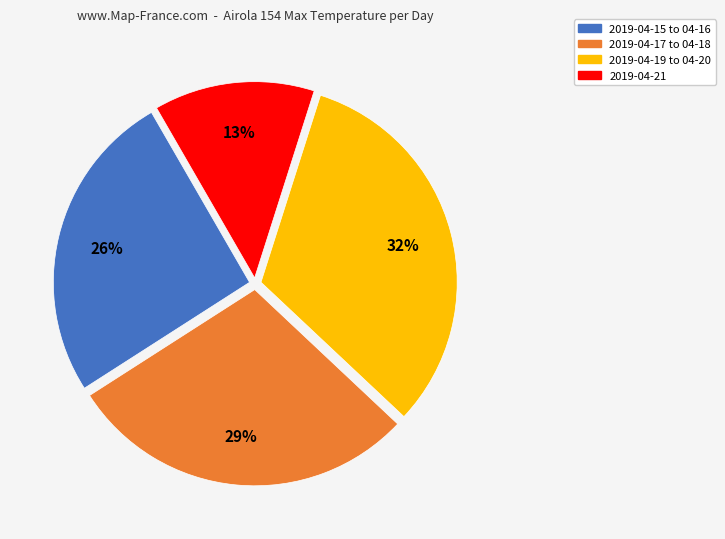

To the nearest percent, what is the difference between the largest and smallest slice percentages?

19%